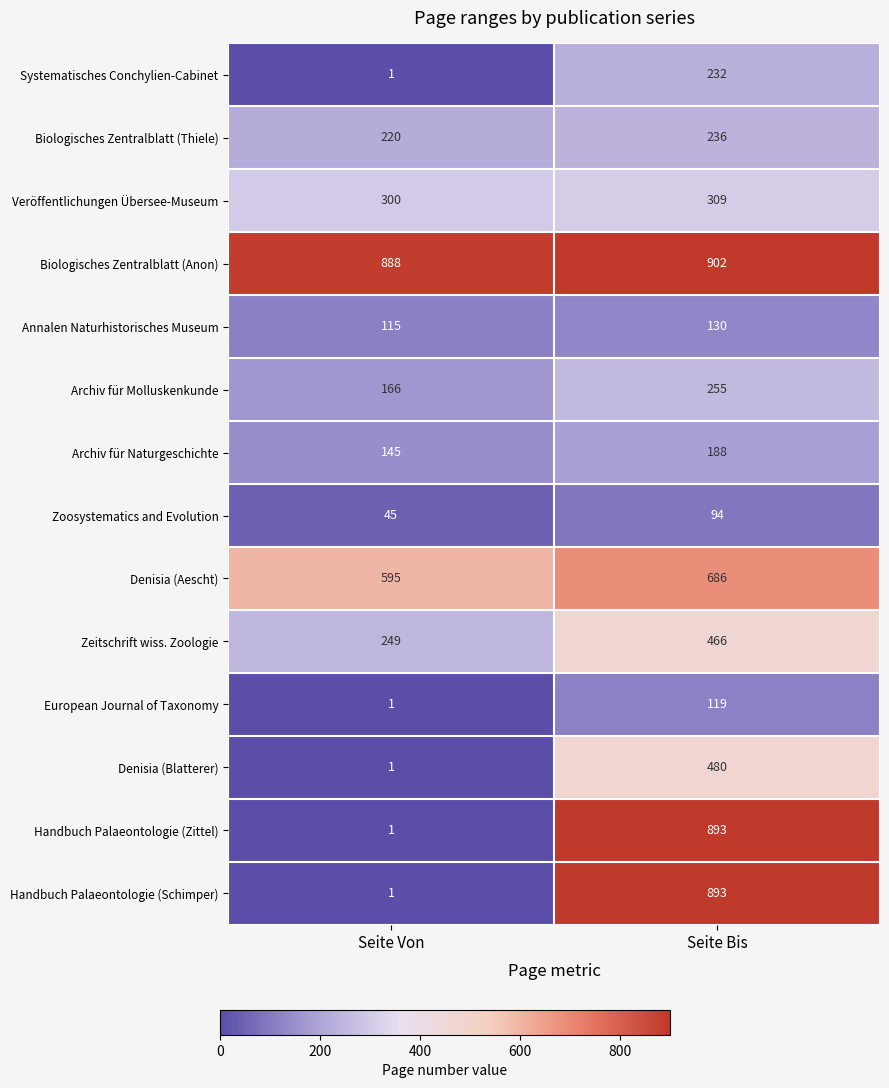

What is the spread (max minus min) of values at Seite Von?

887